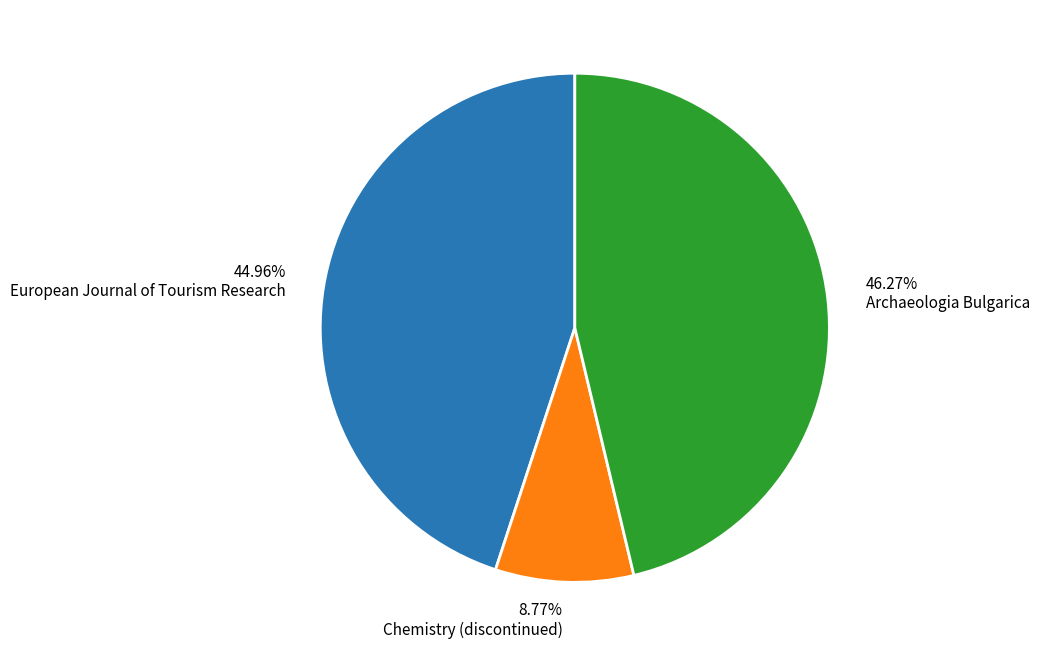

To the nearest percent, what percentage of the pie is European Journal of Tourism Research?

45%